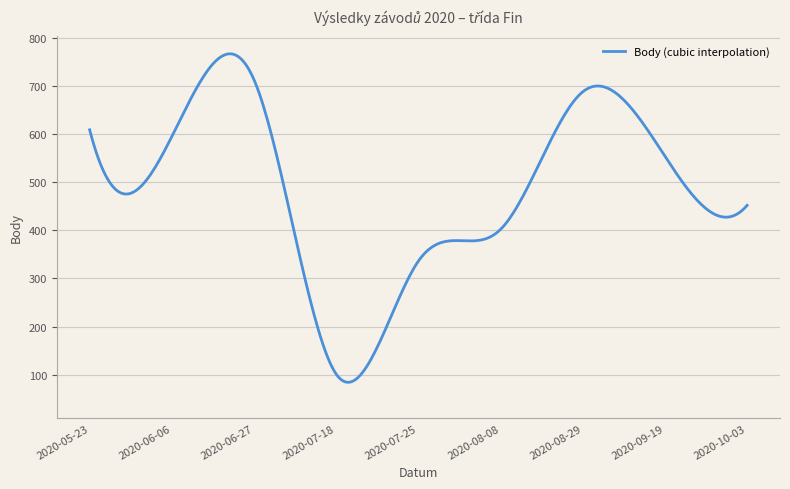

What is the maximum value shown in the chart?

767.0